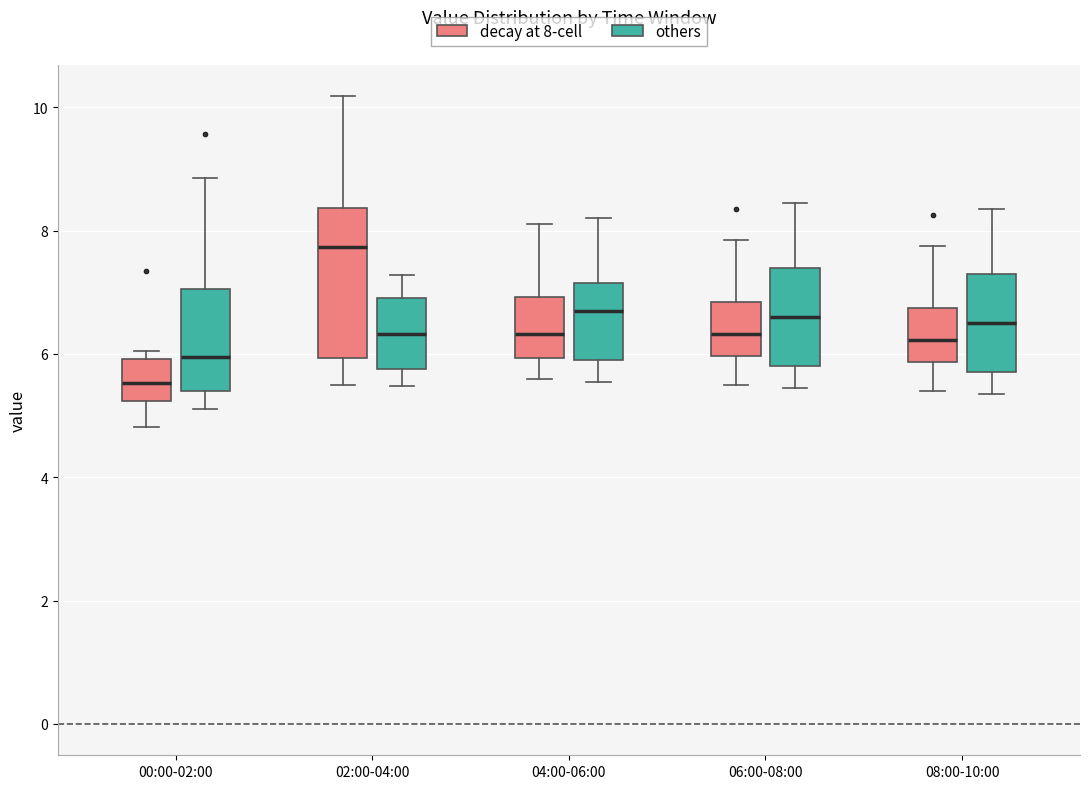

Where does the upper whisker of the box for 04:00-06:00 (decay at 8-cell) end on the y-axis? The values are not printed on the chart, so give them approximately, as read against the axis.

8.2